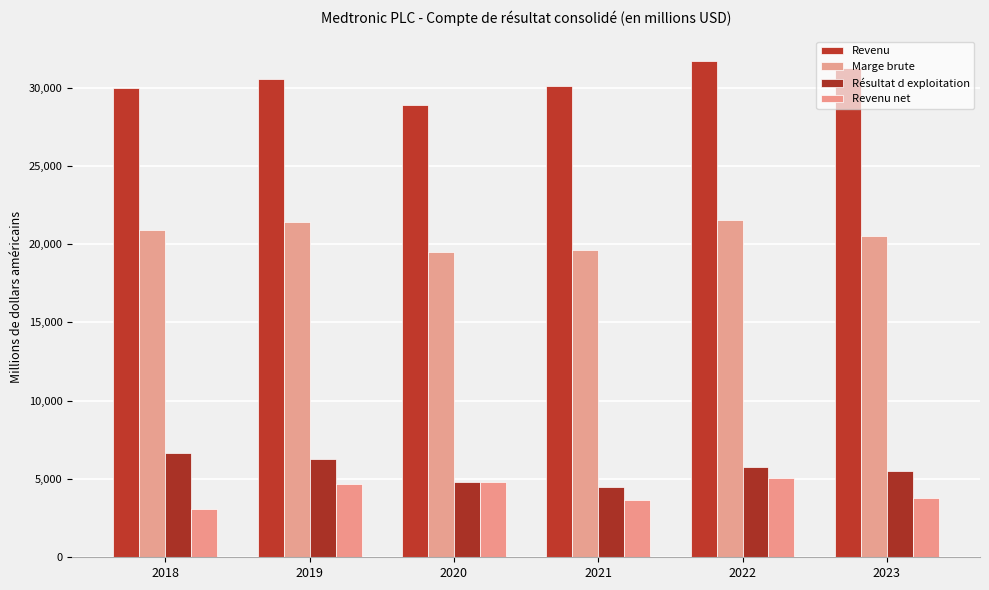

What is the value of the Marge brute bar at the 4th from the left?

19634